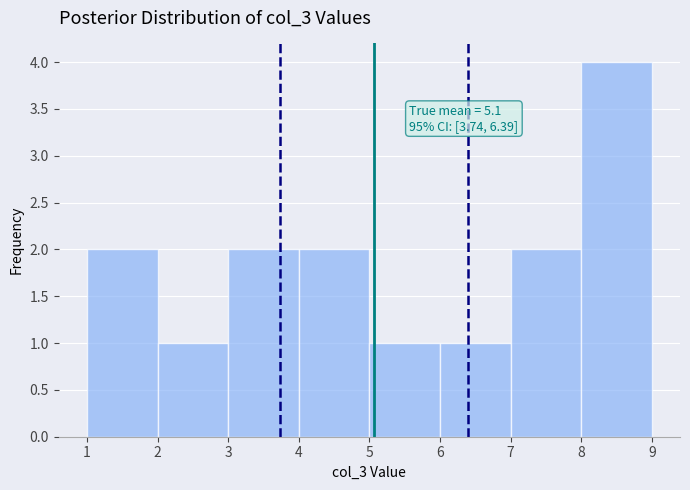

Which range on the x-axis has the tallest bar?

8 to 9